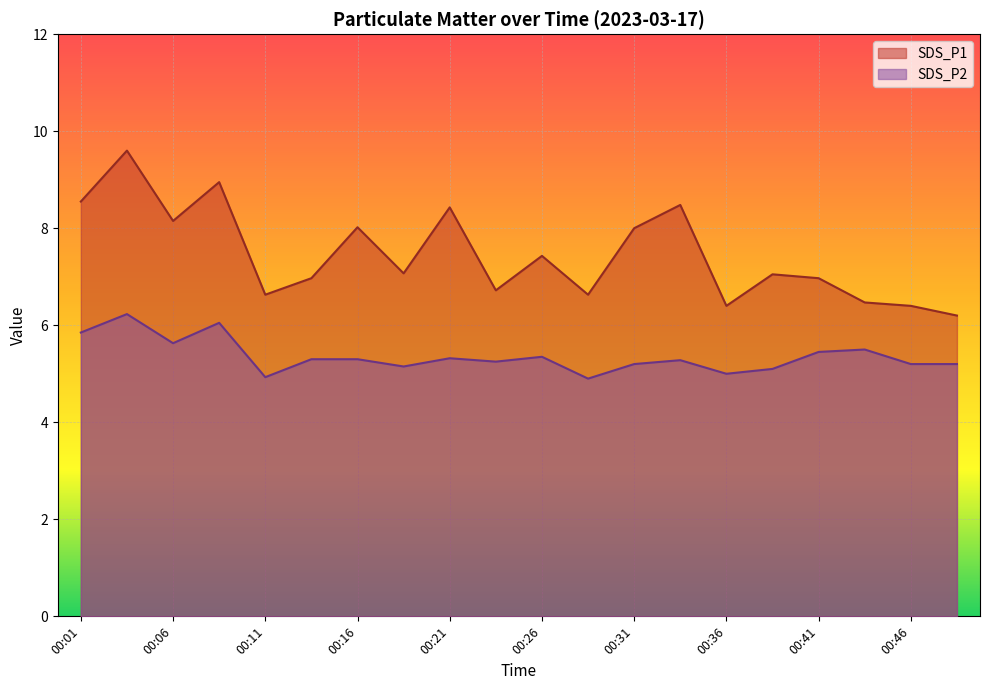

How many interior local peaks does the SDS_P2 series have?

6